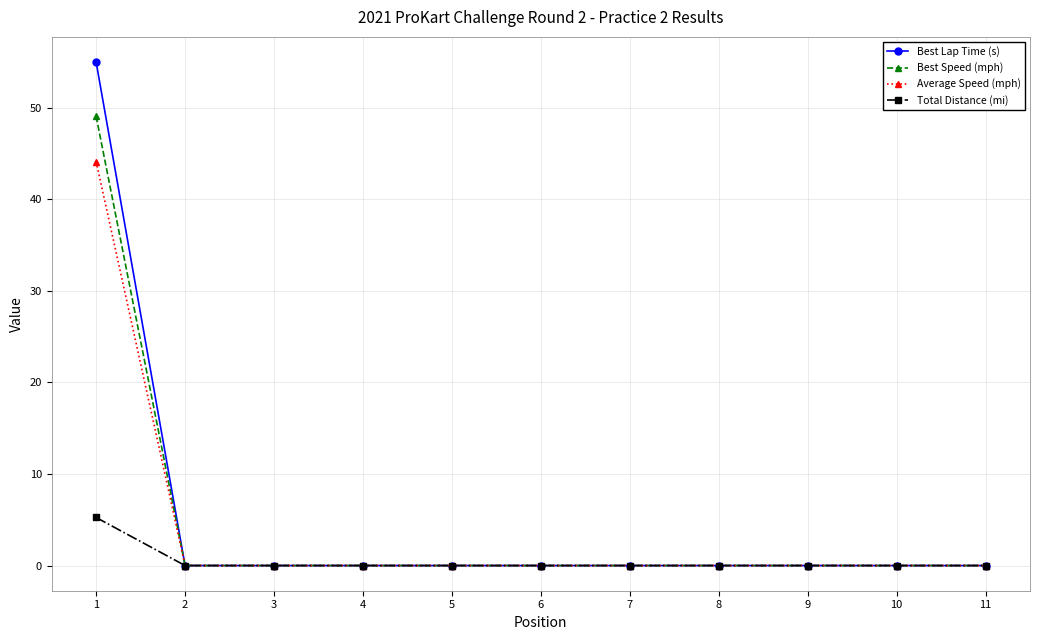

Which series has the widest spread of values?

Best Lap Time (s)